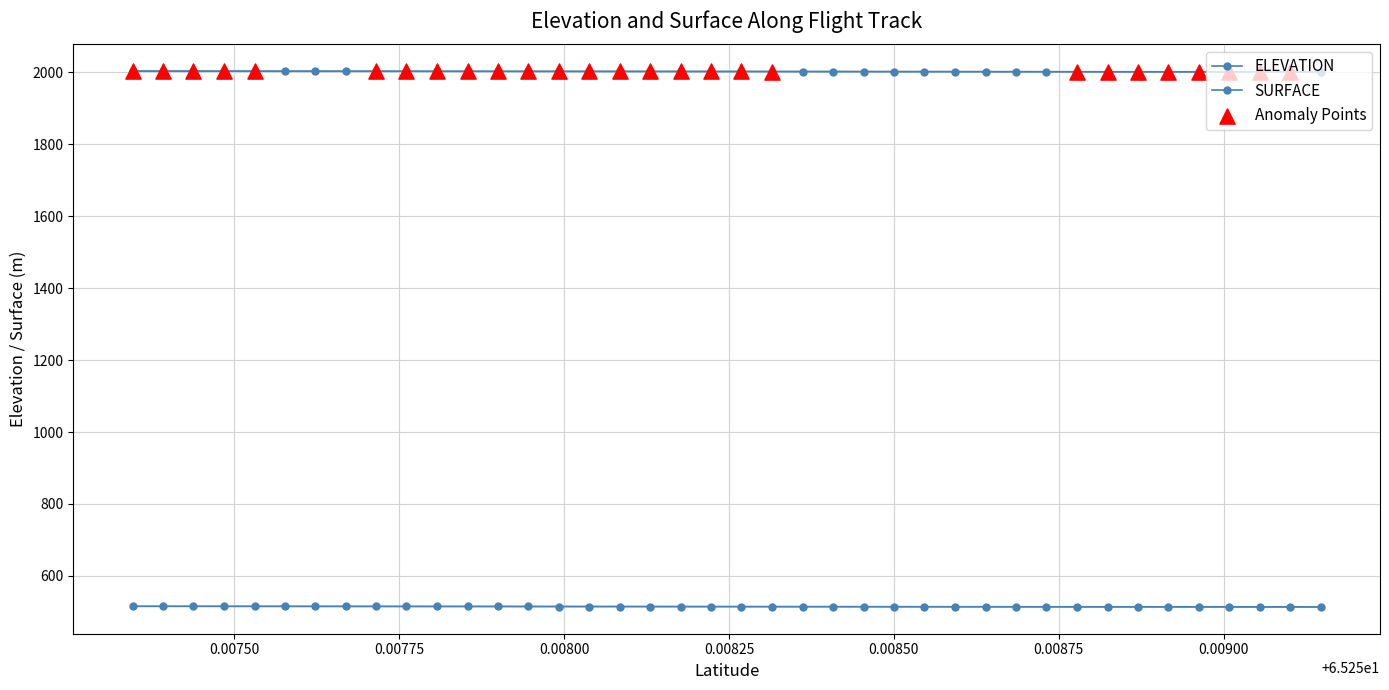

What are all the series names shown in the legend?

ELEVATION, SURFACE